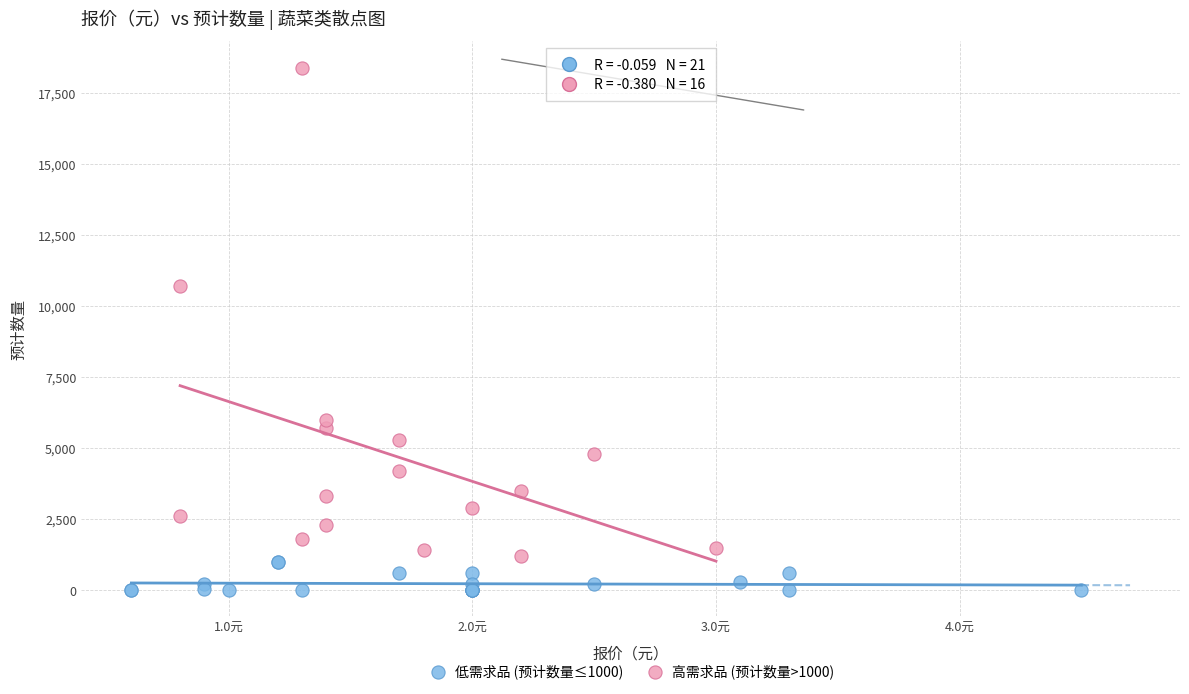

Which series has the widest spread of Y values?

高需求品 (预计数量>1000)